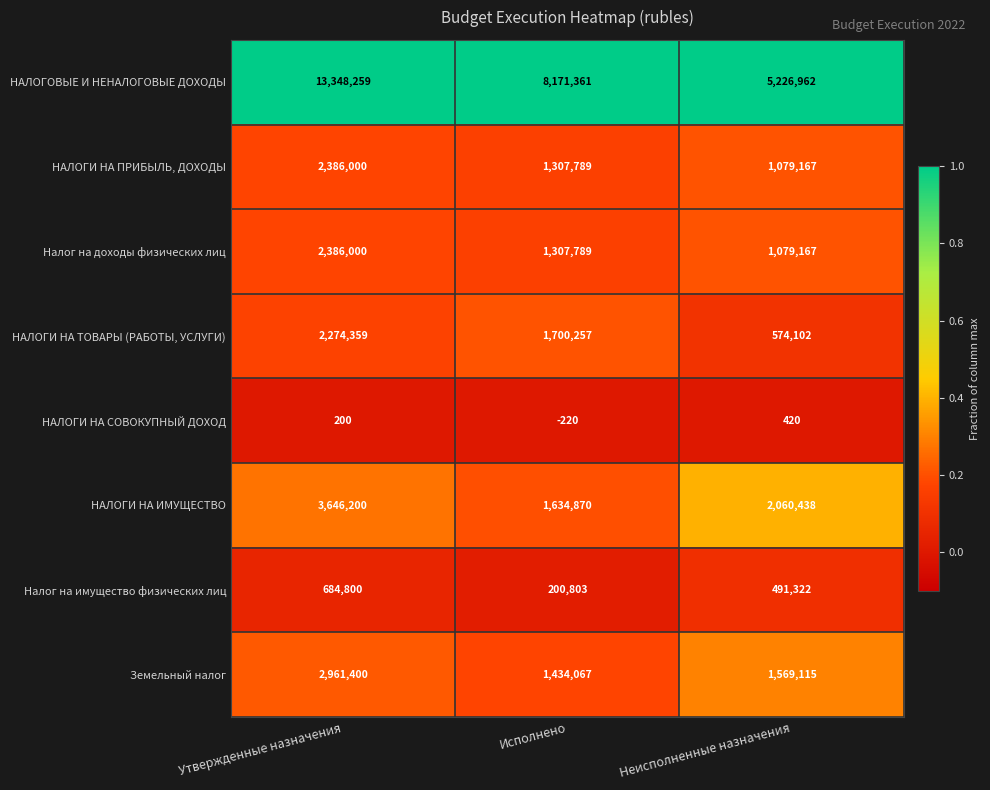

Which label corresponds to the smallest value in the chart?

Исполнено